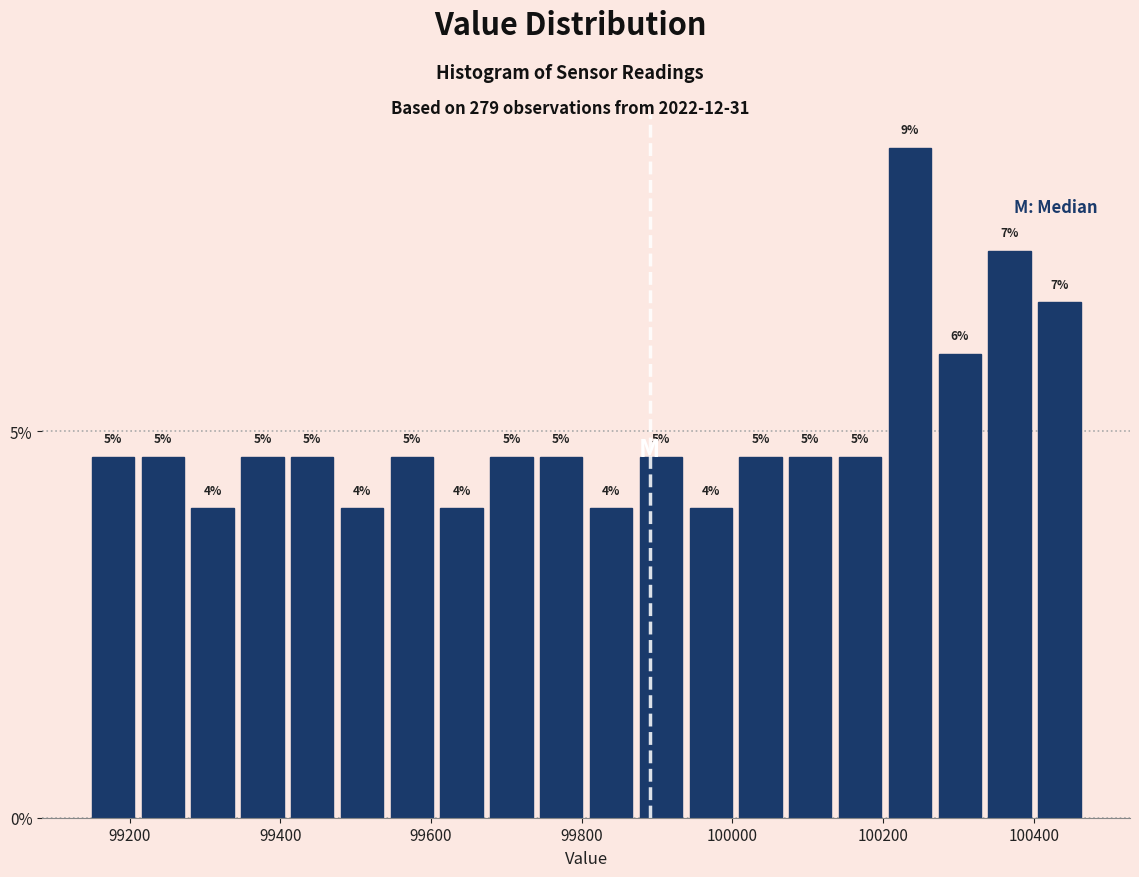

Around what value on the x-axis is the tallest bar? Give the approximate position of its centre, as read against the axis.

100240